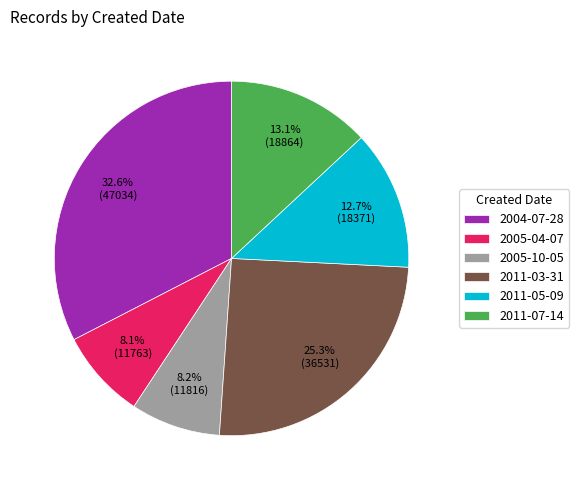

Which category has the biggest portion of the pie?

2004-07-28